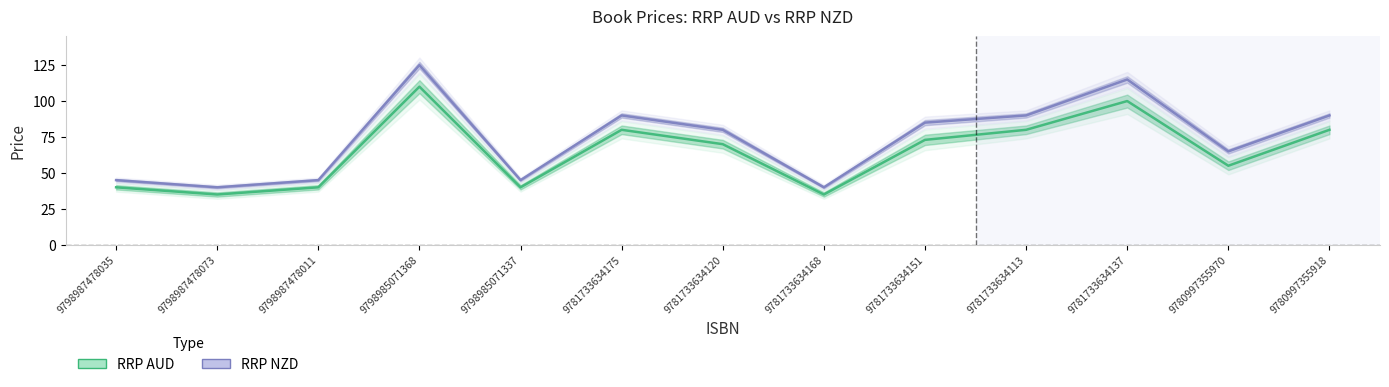

Where is RRP NZD nearest to the value 82?

9781733634120